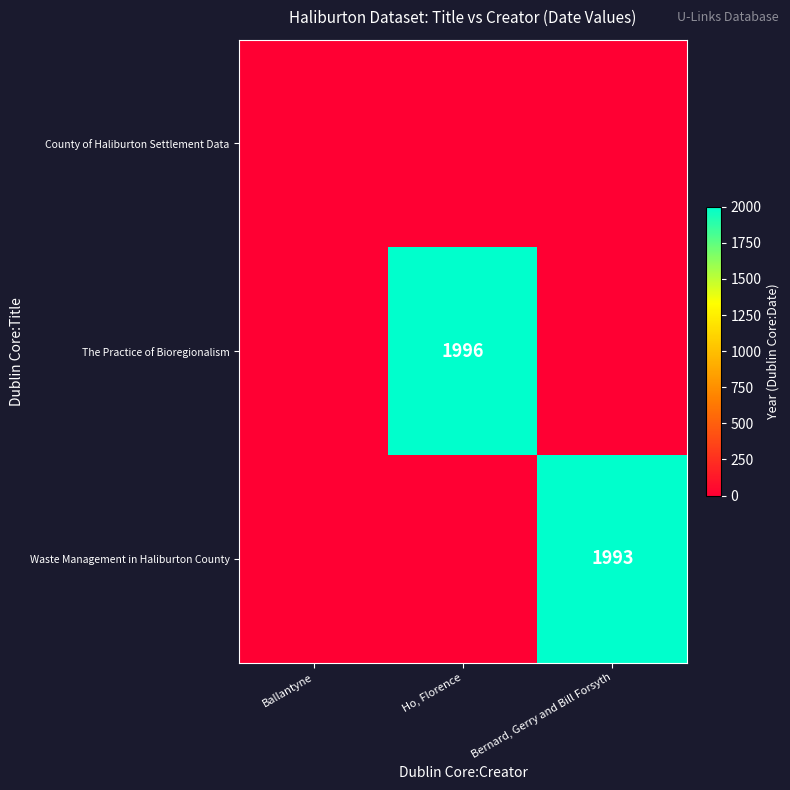

Is it true that The Practice of Bioregionalism equals 0 at Bernard, Gerry and Bill Forsyth?

True